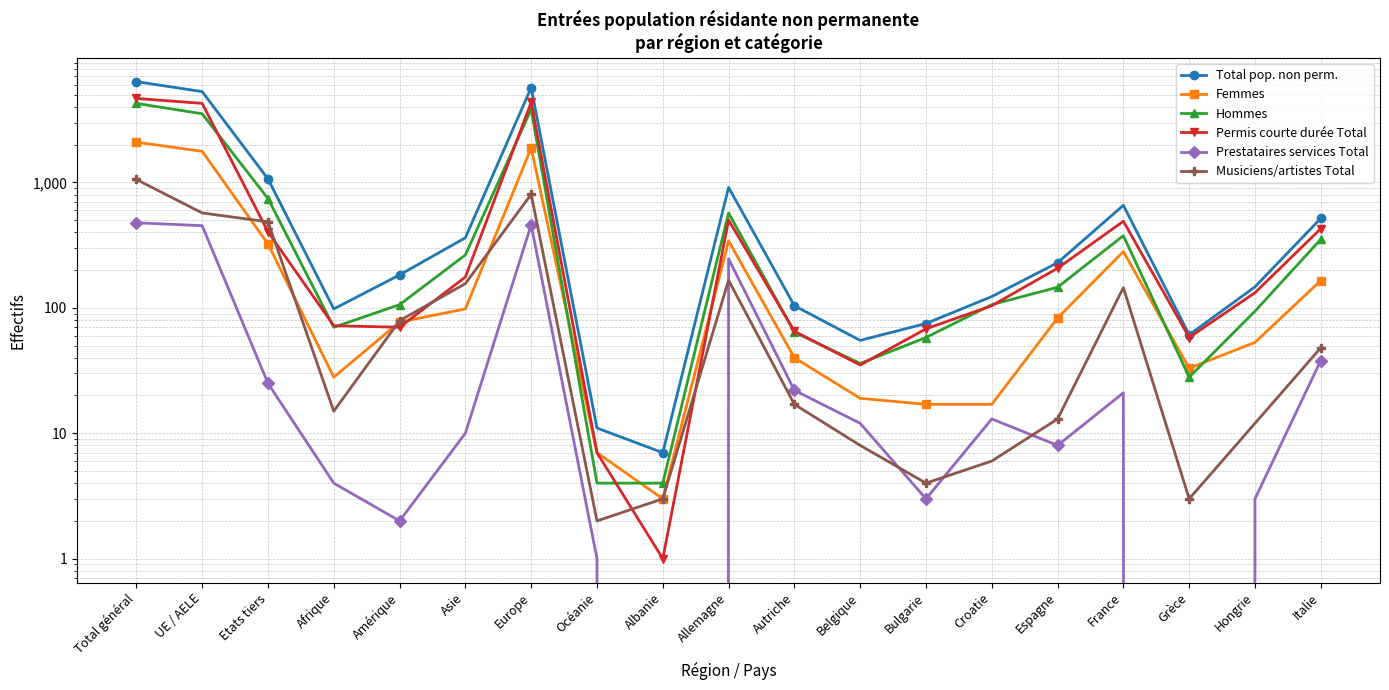

Between Afrique and Albanie, which series saw the biggest shift?

Total pop. non perm.